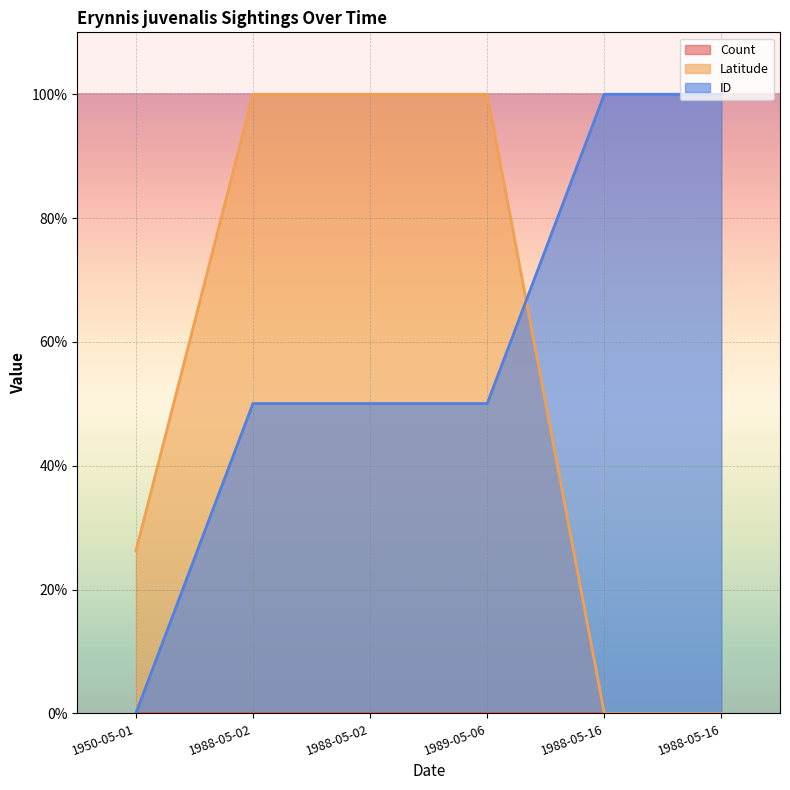

How many data points in ID are above 50?

5